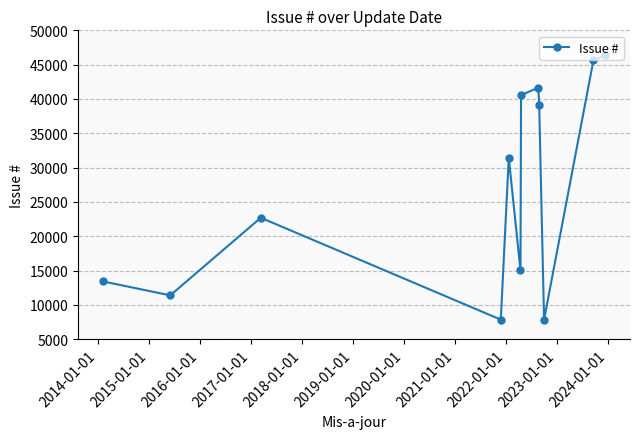

How many distinct data groups are displayed?

1